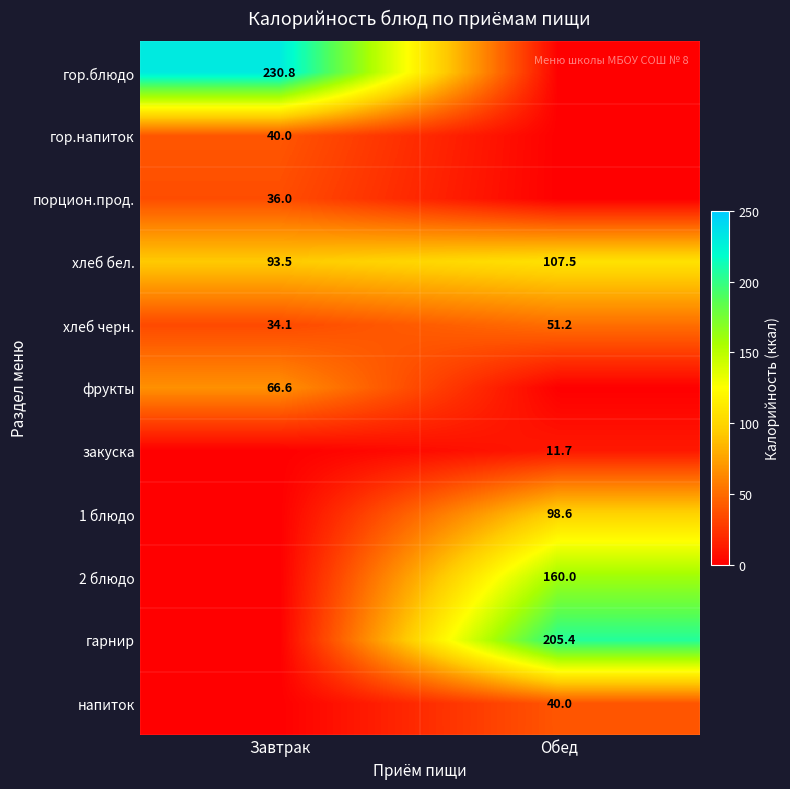

The value of гор.напиток at Завтрак is 40.0. True or false?

True